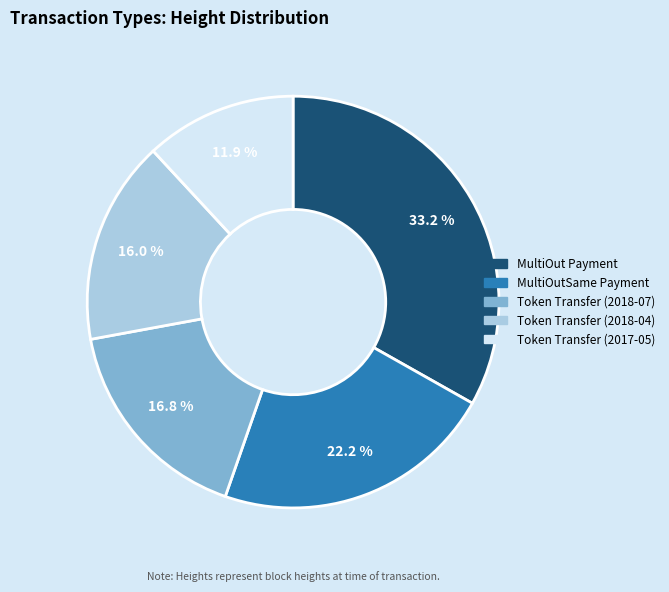

Does MultiOut Payment represent more than half of the total?

No